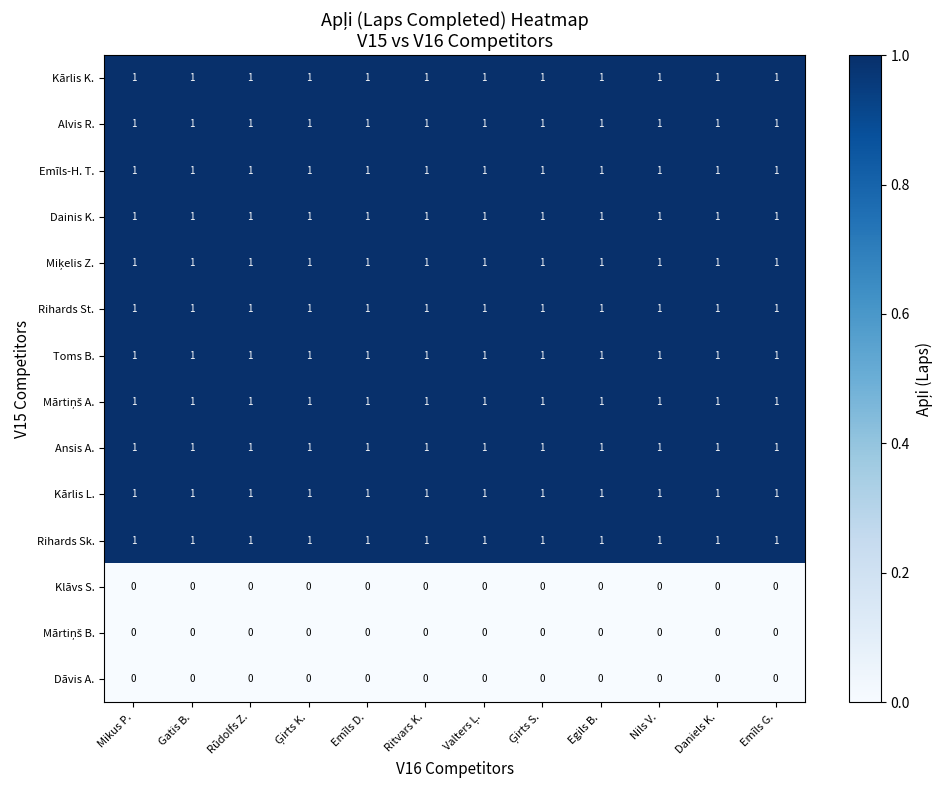

True or false: Emīls-H. T. has a value of 1 at Mikus P..

True